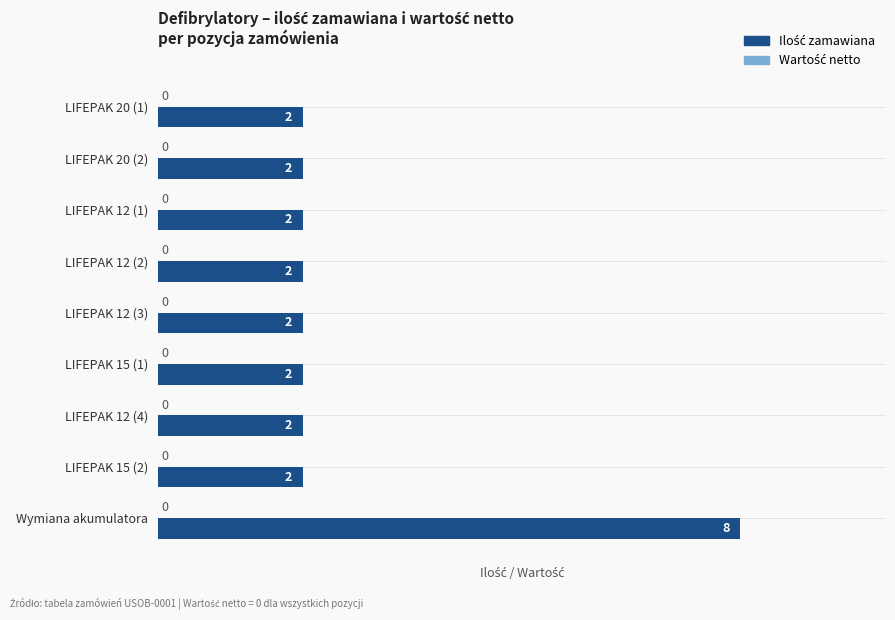

What is the minimum value shown in the chart?

2